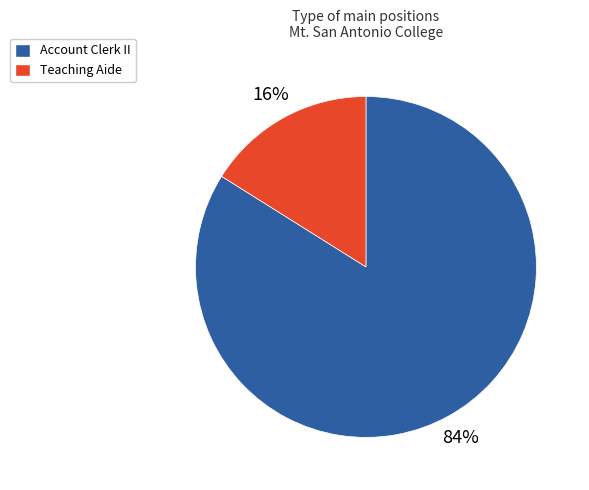

The Teaching Aide slice represents 3% of the pie. True or false?

False